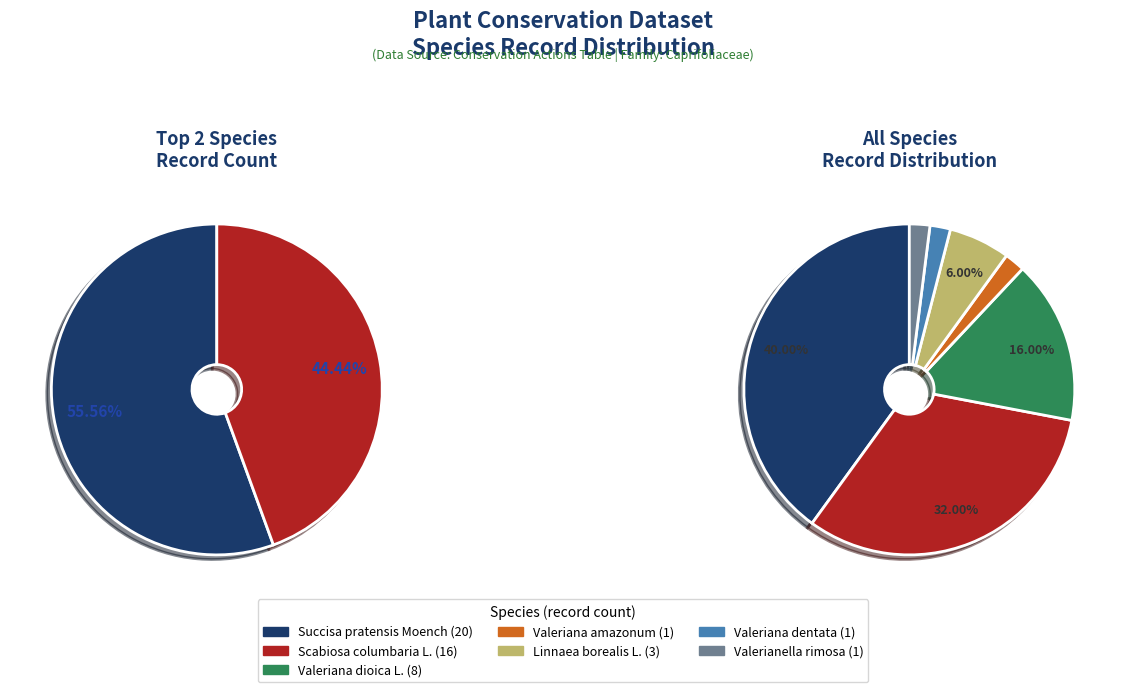

To the nearest percent, what is the combined percentage of Valeriana dentata and Valeriana dioica L.?

18%